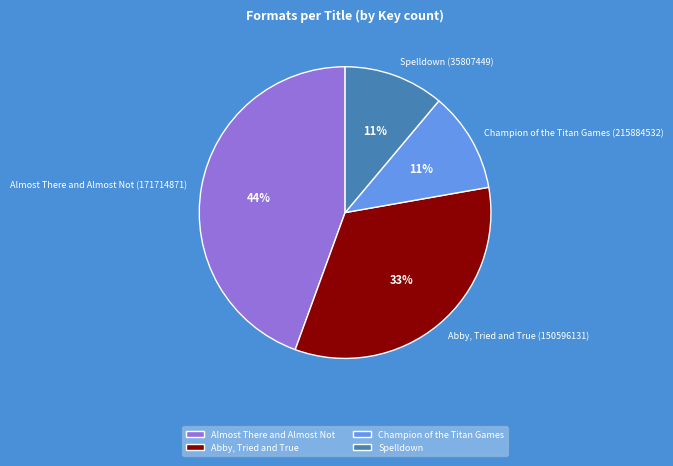

Does Spelldown (35807449) account for over 50% of the chart?

No